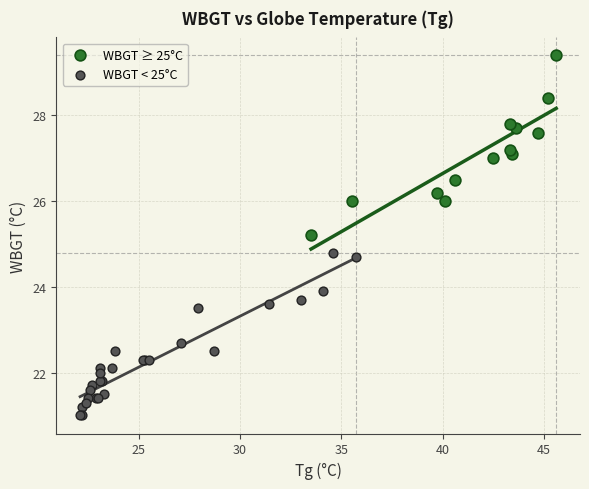

Which series contains the highest Y value?

WBGT ≥ 25°C